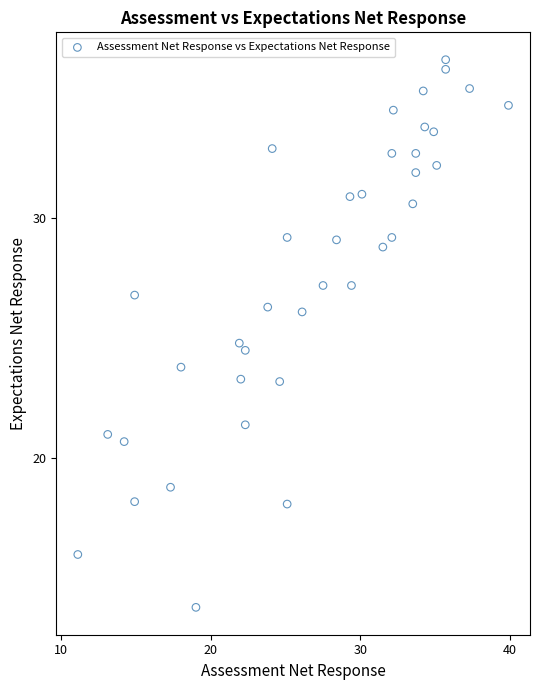

What is the range of X values (max minus min)?

28.8